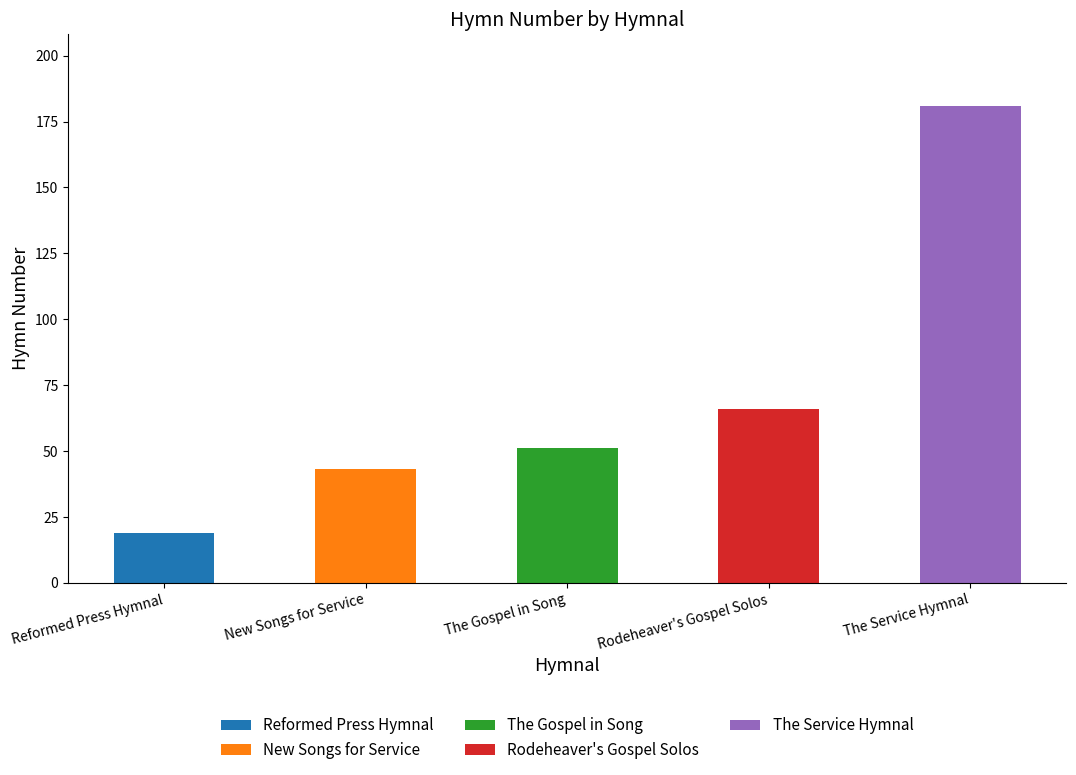

What is the value of the 5th bar from the left?

181